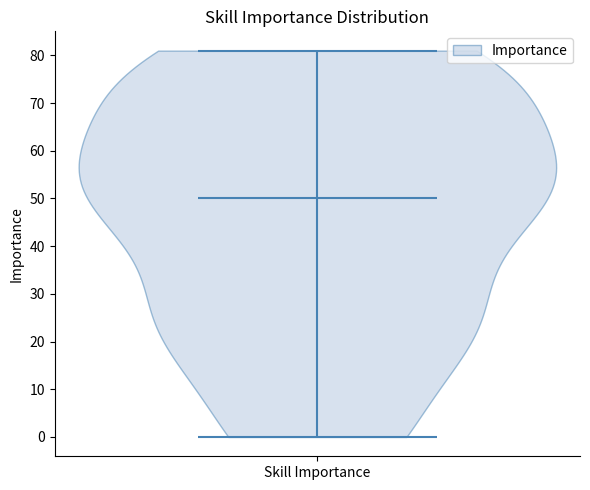

Read this violin plot against the y-axis: where its median line is, and the lowest and highest points the violin reaches. The values are not printed on the chart, so give them approximately, as read against the axis.

median line 50, lowest point 0, highest point 81